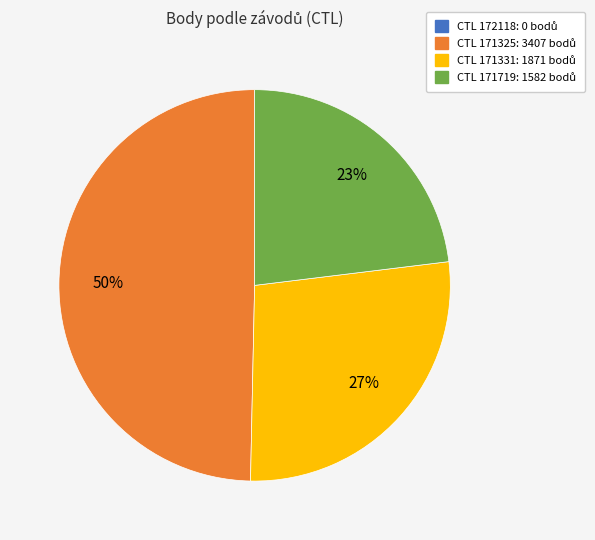

How many slices are in this pie chart?

3